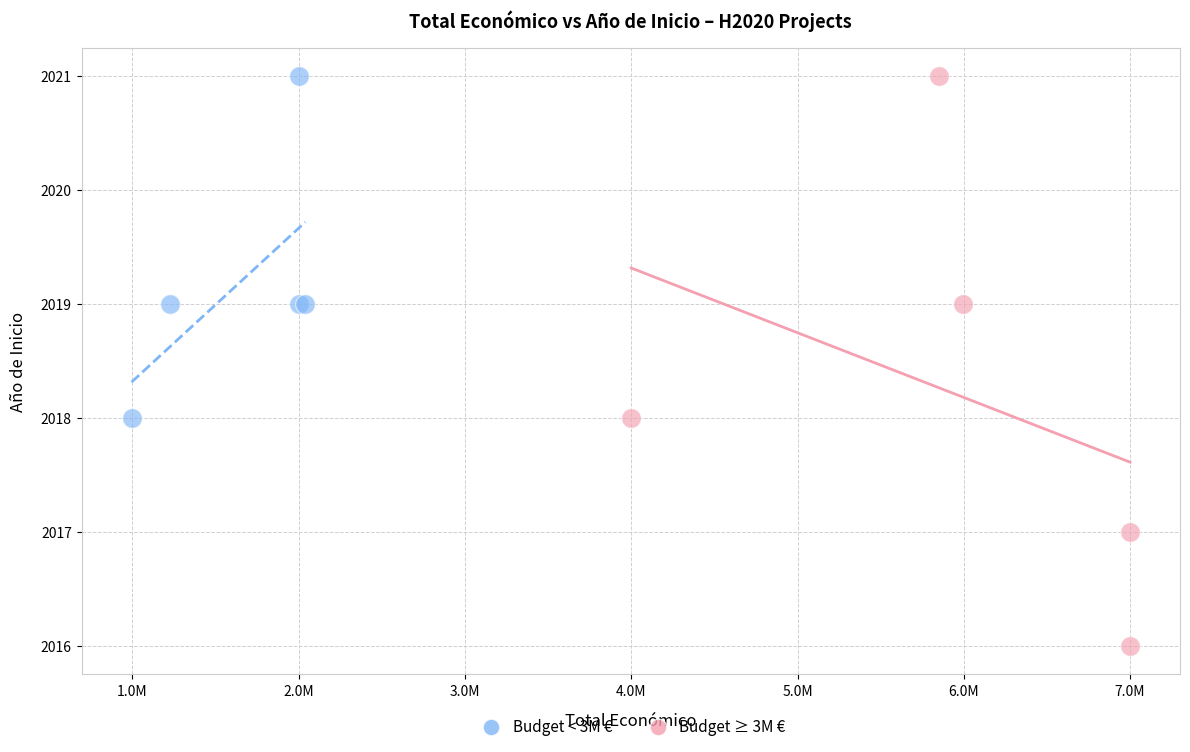

Which series reaches the minimum Y coordinate?

Budget ≥ 3M €